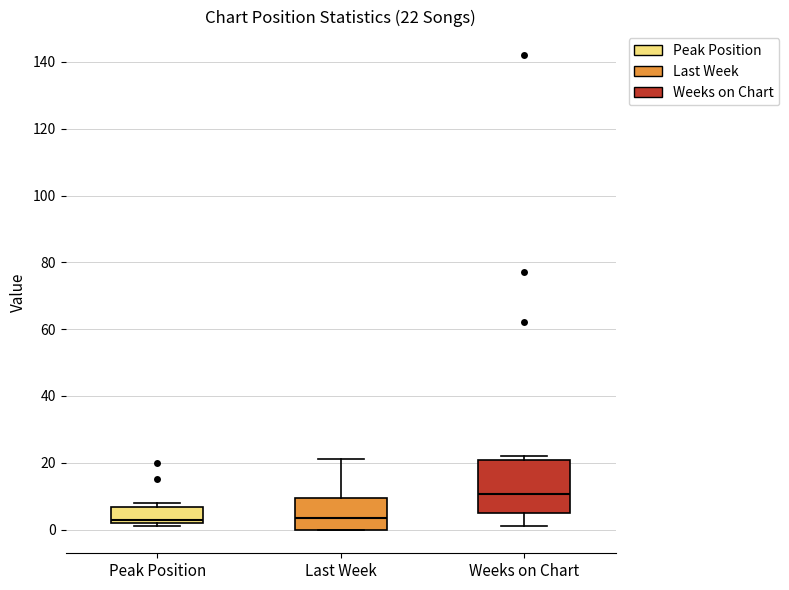

Which box is the tallest, from its lower edge to its upper edge?

Weeks on Chart